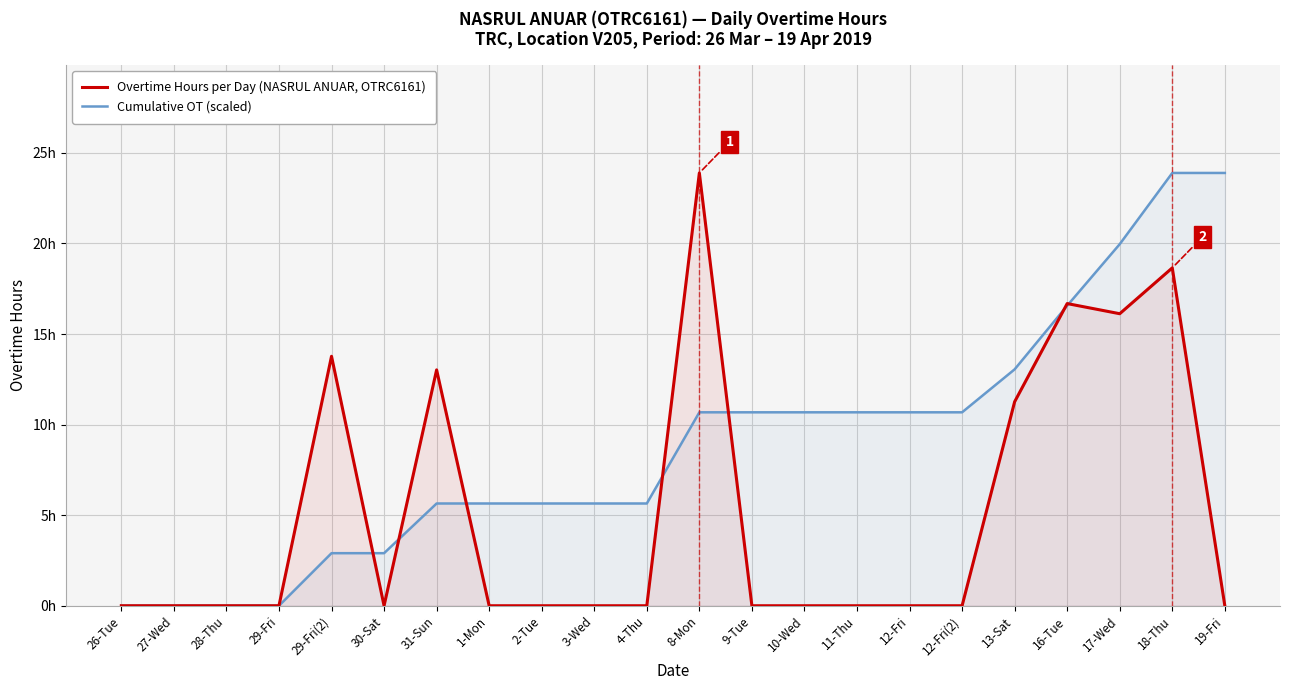

Is the value of Overtime Hours per Day (NASRUL ANUAR, OTRC6161) at 9-Tue greater than the value of Cumulative OT (scaled) at 27-Wed?

No